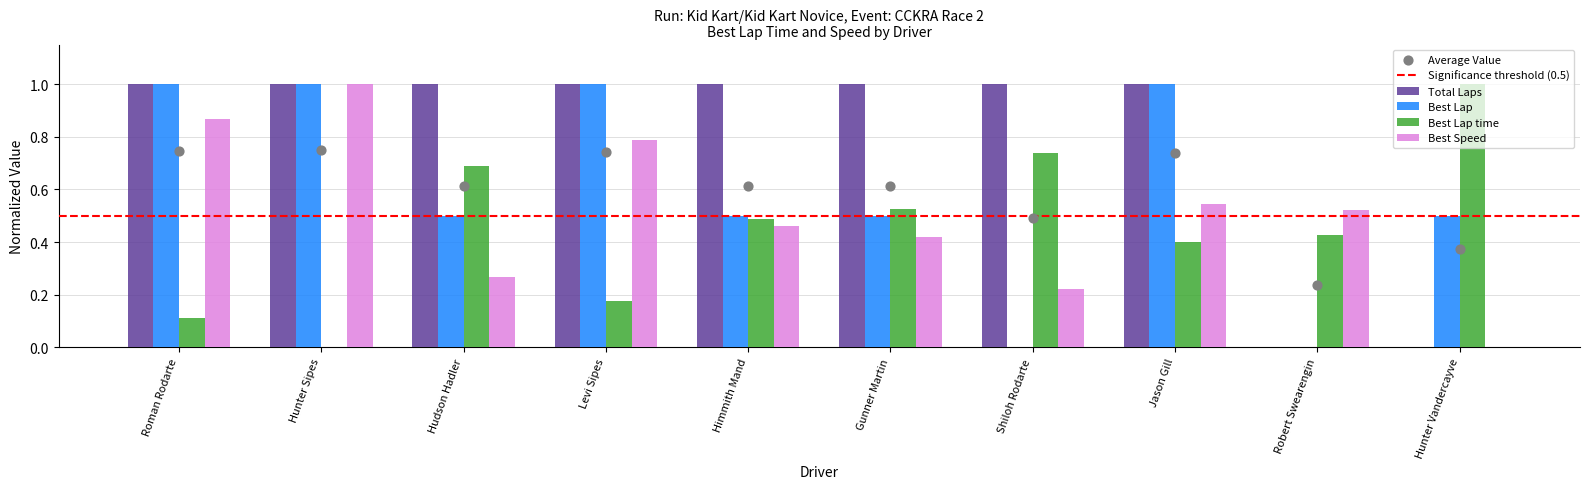

At which category is the sum across all series the highest?

Hunter Sipes